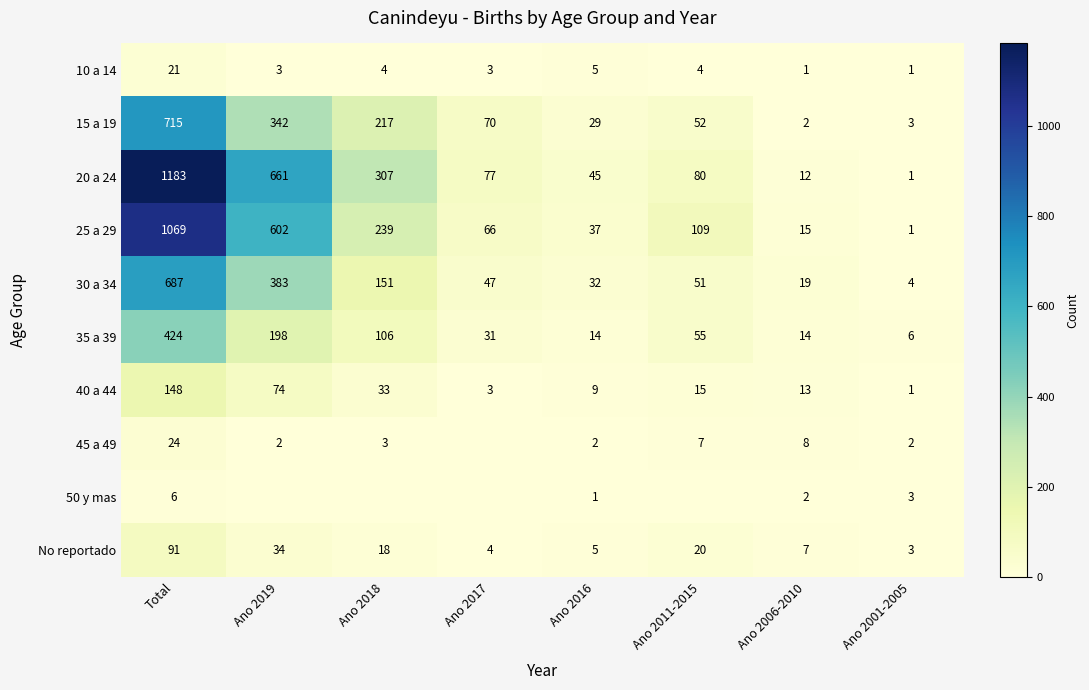

At how many categories does at least one series exceed 1122?

1